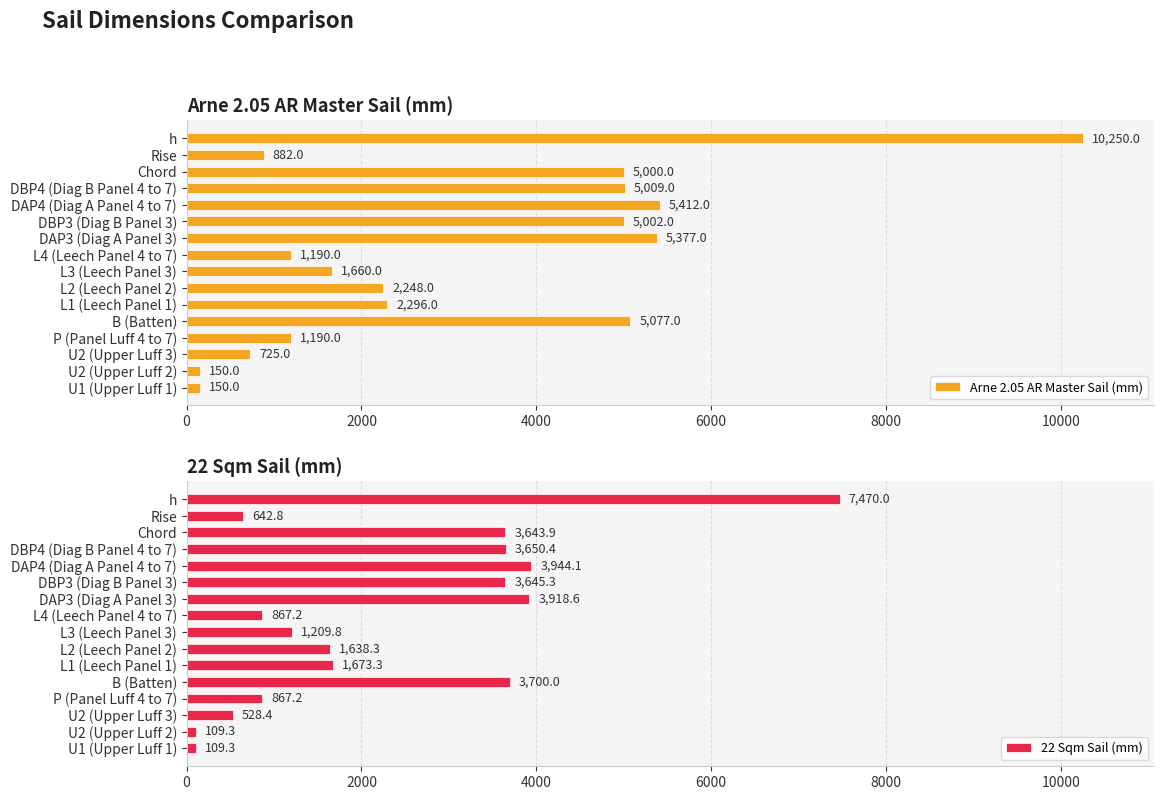

The 22 Sqm Sail (mm) series shows 5500.7 at B (Batten). True or false?

False